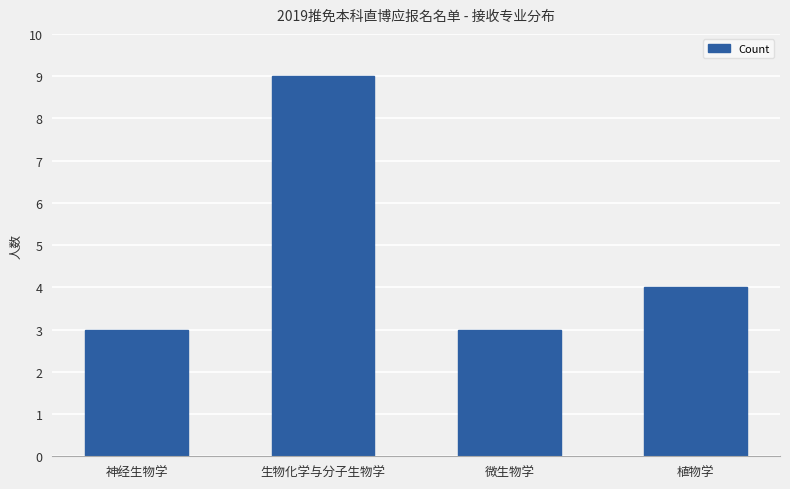

What is the label of the 3rd bar from the left?

微生物学